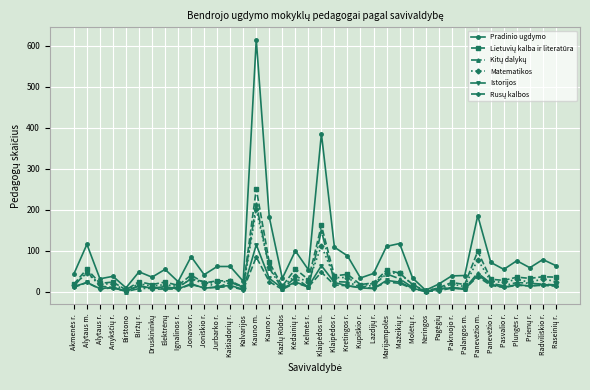

How many data points does each series have?

38